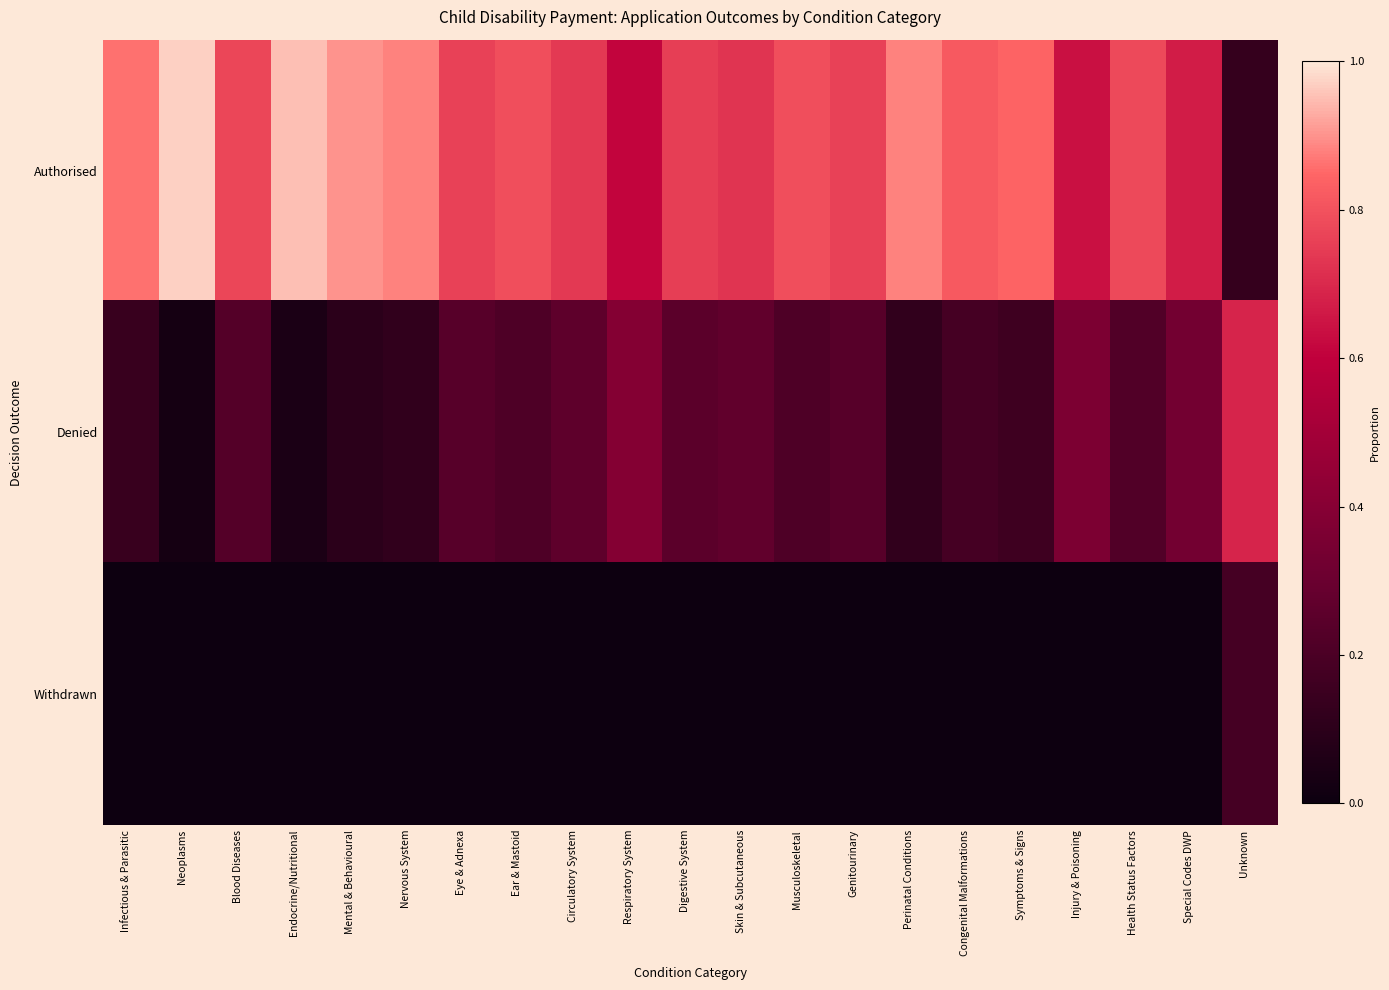

Reading right to left, what are all the values shown in this chart?

Authorised: Unknown=0.1	Special Codes DWP=0.7	Health Status Factors=0.8	Injury & Poisoning=0.6	Symptoms & Signs=0.8	Congenital Malformations=0.8	Perinatal Conditions=0.9	Genitourinary=0.8	Musculoskeletal=0.8	Skin & Subcutaneous=0.7	Digestive System=0.8	Respiratory System=0.6	Circulatory System=0.7	Ear & Mastoid=0.8	Eye & Adnexa=0.8	Nervous System=0.9	Mental & Behavioural=0.9	Endocrine/Nutritional=0.9	Blood Diseases=0.8	Neoplasms=1.0	Infectious & Parasitic=0.9
Denied: Unknown=0.7	Special Codes DWP=0.3	Health Status Factors=0.2	Injury & Poisoning=0.4	Symptoms & Signs=0.2	Congenital Malformations=0.2	Perinatal Conditions=0.1	Genitourinary=0.2	Musculoskeletal=0.2	Skin & Subcutaneous=0.3	Digestive System=0.2	Respiratory System=0.4	Circulatory System=0.3	Ear & Mastoid=0.2	Eye & Adnexa=0.2	Nervous System=0.1	Mental & Behavioural=0.1	Endocrine/Nutritional=0.1	Blood Diseases=0.2	Neoplasms=0.0	Infectious & Parasitic=0.1
Withdrawn: Unknown=0.2	Special Codes DWP=0.0	Health Status Factors=0.0	Injury & Poisoning=0.0	Symptoms & Signs=0.0	Congenital Malformations=0.0	Perinatal Conditions=0.0	Genitourinary=0.0	Musculoskeletal=0.0	Skin & Subcutaneous=0.0	Digestive System=0.0	Respiratory System=0.0	Circulatory System=0.0	Ear & Mastoid=0.0	Eye & Adnexa=0.0	Nervous System=0.0	Mental & Behavioural=0.0	Endocrine/Nutritional=0.0	Blood Diseases=0.0	Neoplasms=0.0	Infectious & Parasitic=0.0